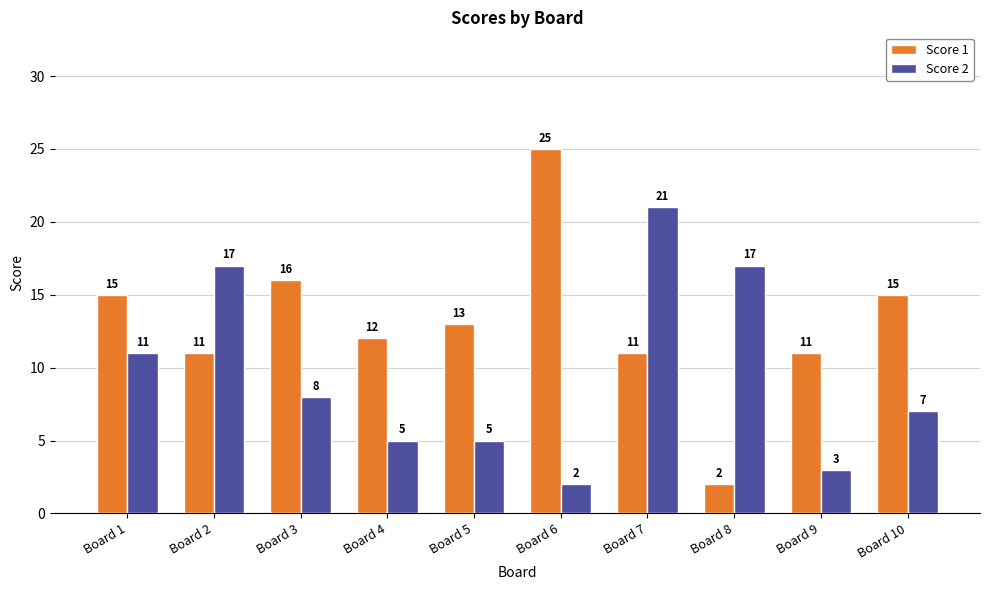

What is the difference between the Score 2 values at Board 4 and Board 9?

2